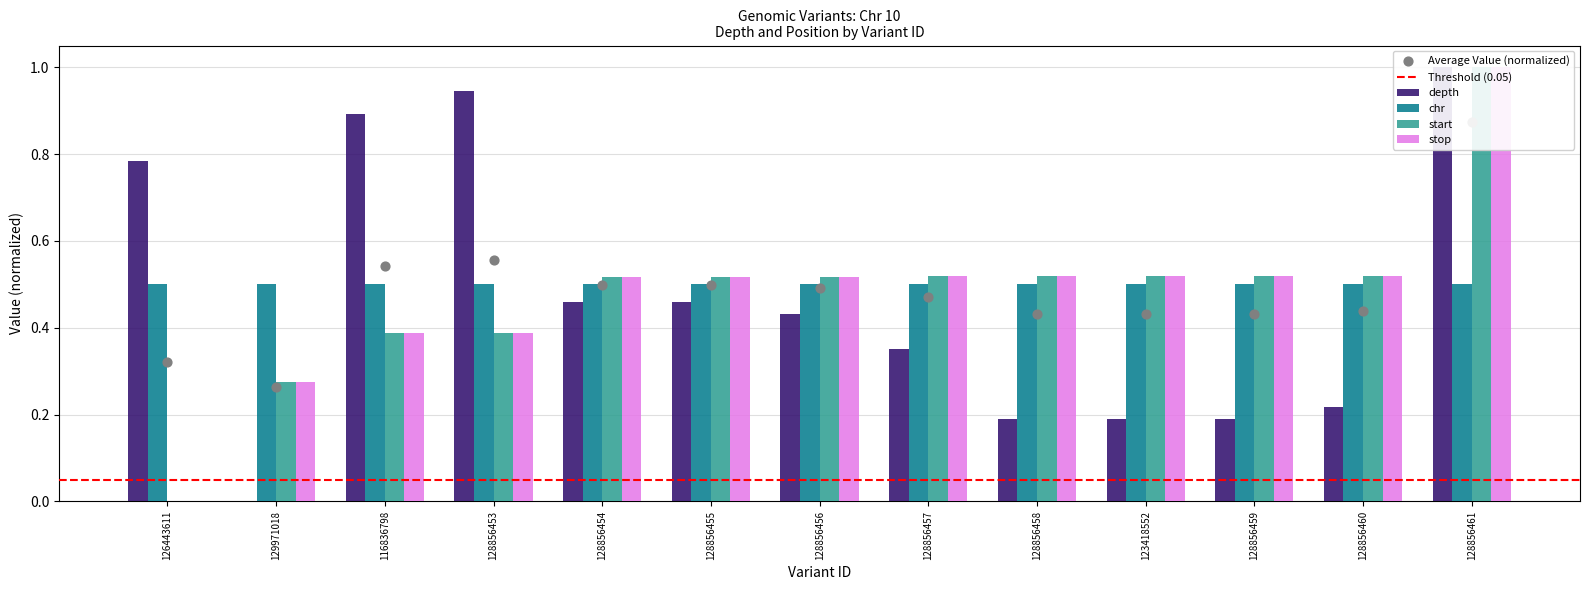

What is the total value across all series at 128856460?

1.3